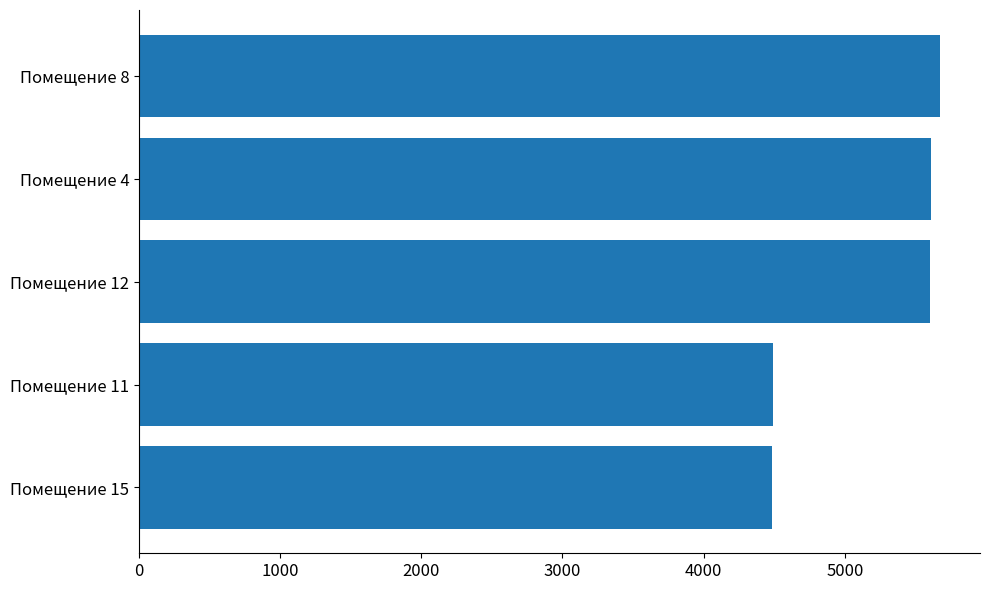

The value at Помещение 8 is 5673.1. True or false?

True